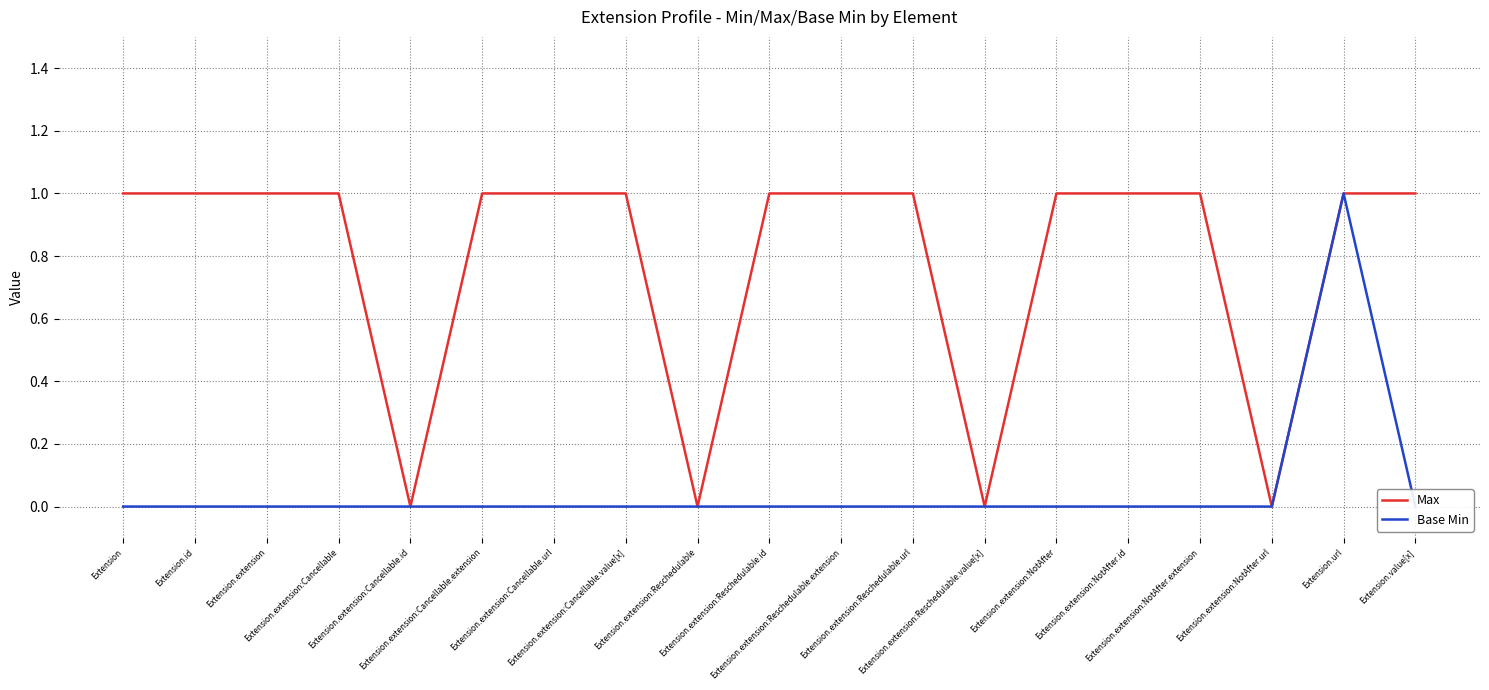

What are all the series names shown in the legend?

Max, Base Min